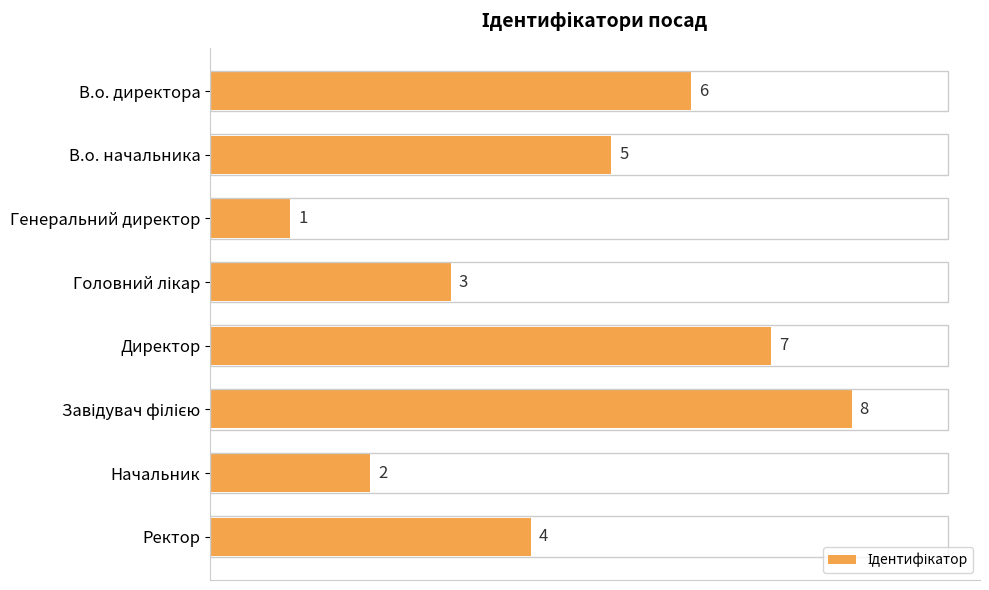

The chart shows a value of 4 at Ректор. True or false?

True